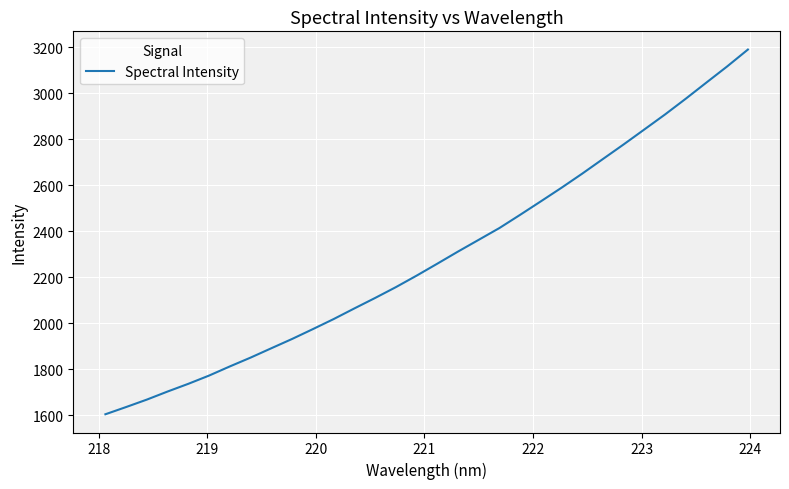

What is the difference between the maximum and minimum values?

1586.9